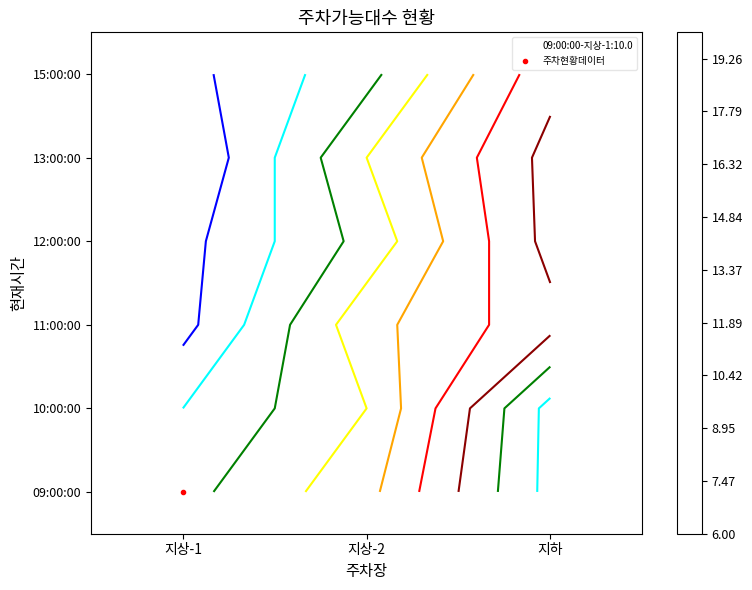

How many values in the 10:00:00 series are below 12?

1